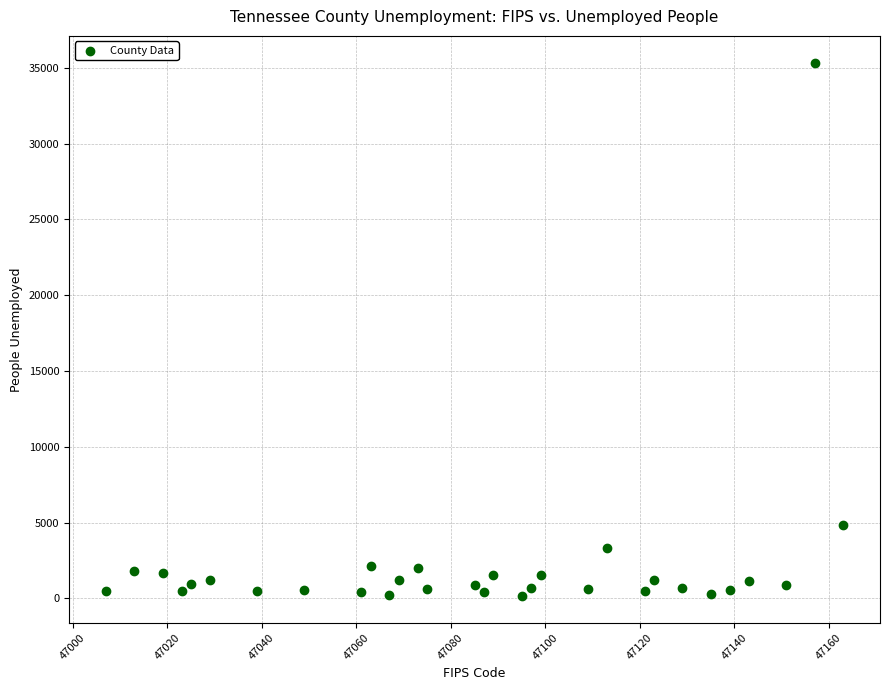

What is the range of X values (max minus min)?

156